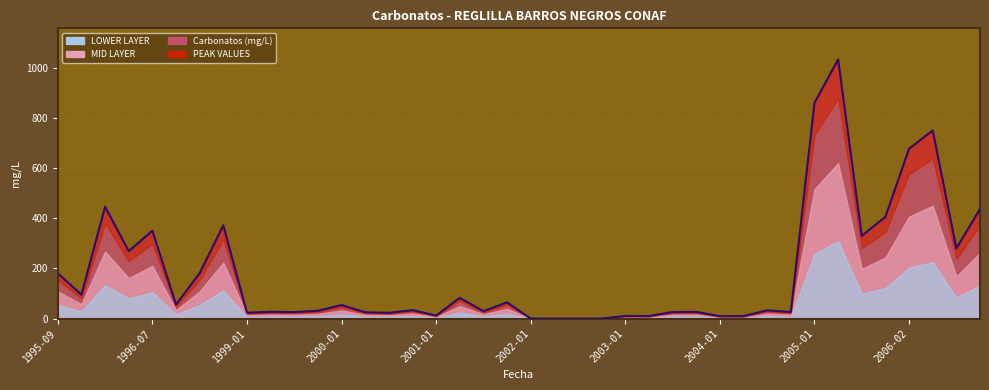

How many values are above zero?

36